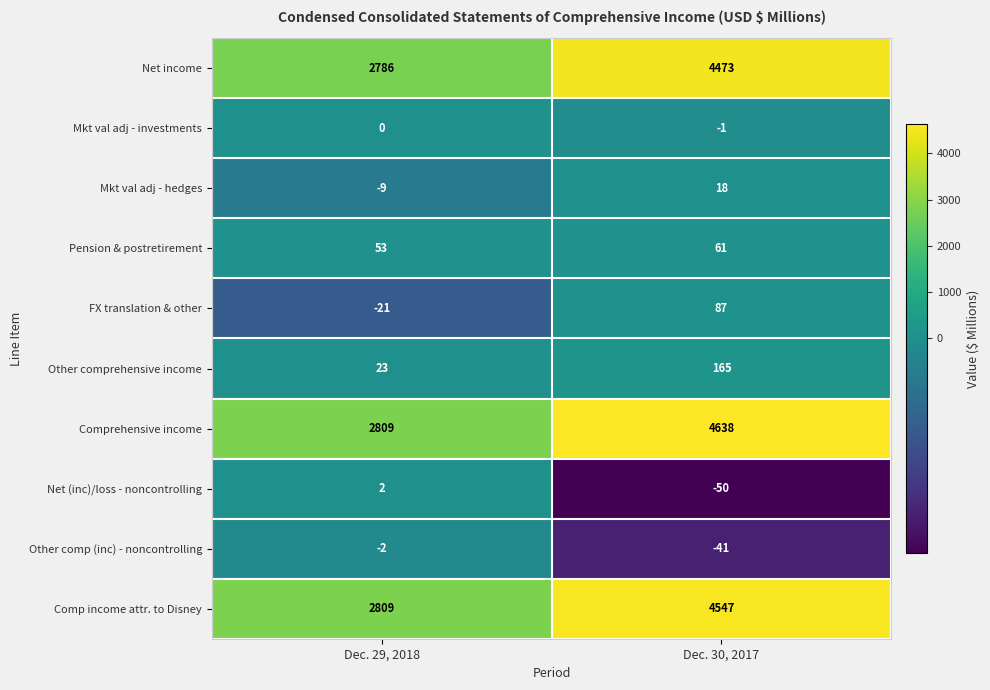

What is the sum of the Comp income attr. to Disney values at Dec. 29, 2018 and Dec. 30, 2017?

7356